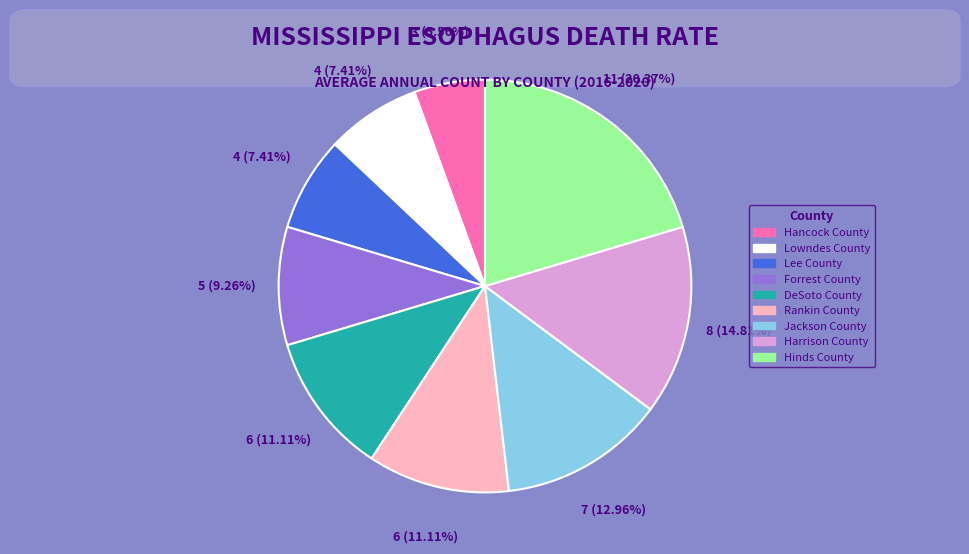

To the nearest percent, what is the combined percentage of Jackson County and Harrison County?

28%